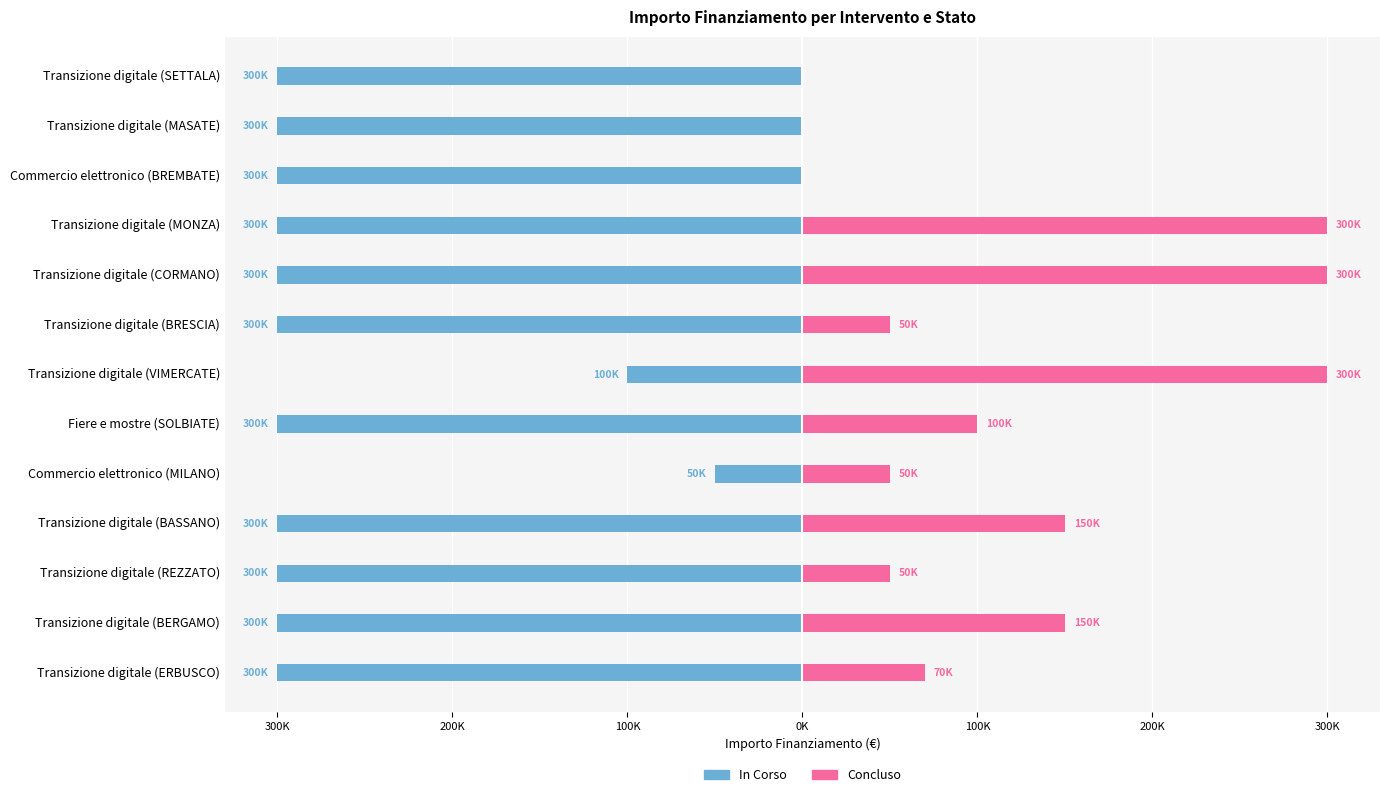

How many groups of bars are there?

13